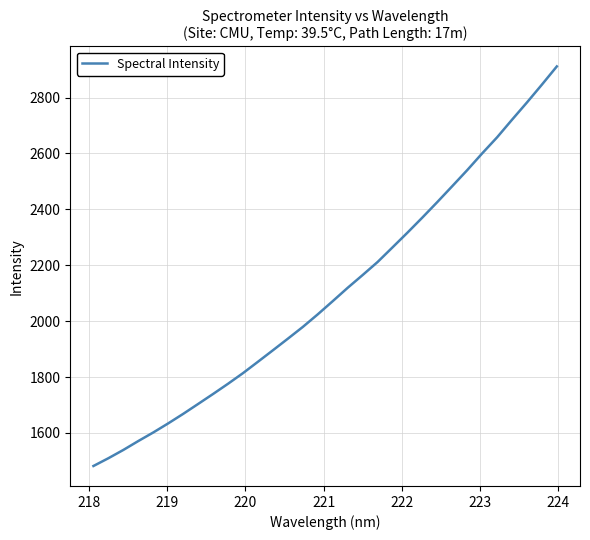

Is this an area chart (filled region under the line)?

No